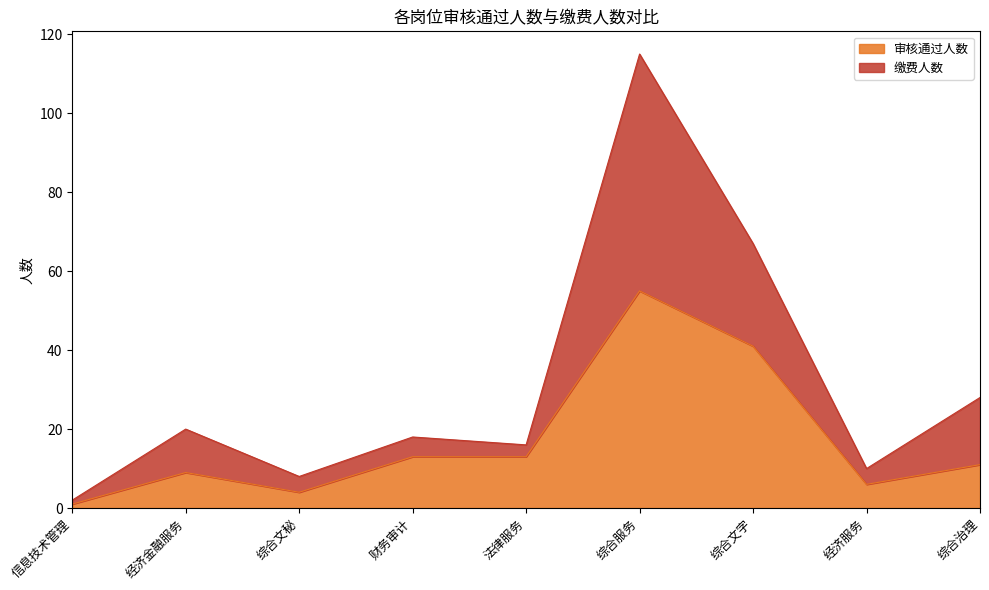

Which has a higher value, 信息技术管理 or 综合文秘?

综合文秘